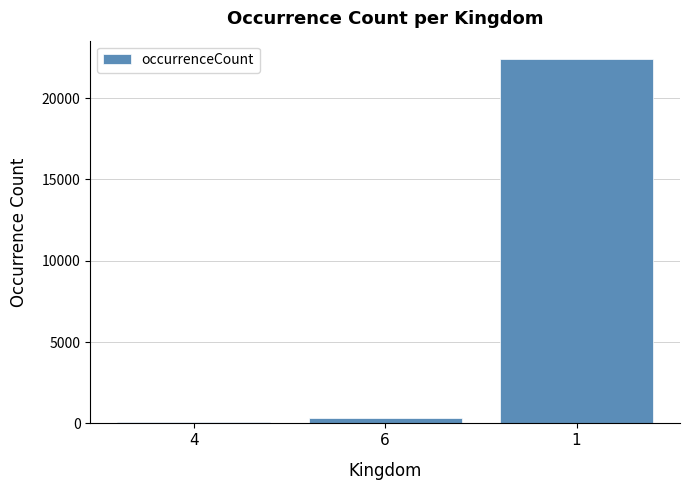

What is the sum of all values?

22816